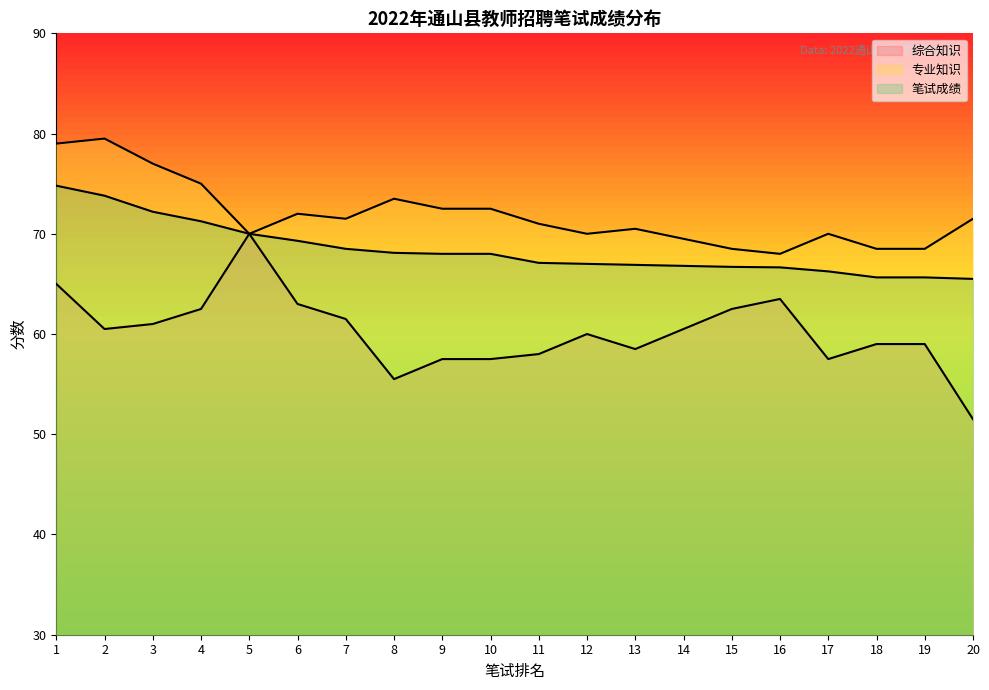

True or false: 专业知识 has a value of 69.5 at 14.

True